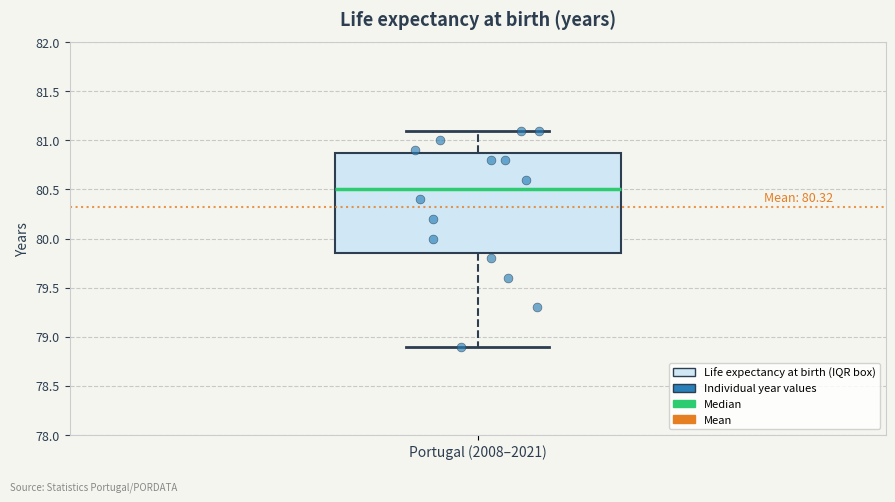

Read this box plot against the y-axis: the position of the median line, the range covered by the box, and the ends of both whiskers. The values are not printed on the chart, so give them approximately, as read against the axis.

median 80.50, box 79.85 to 80.90, whiskers 78.90 to 81.10